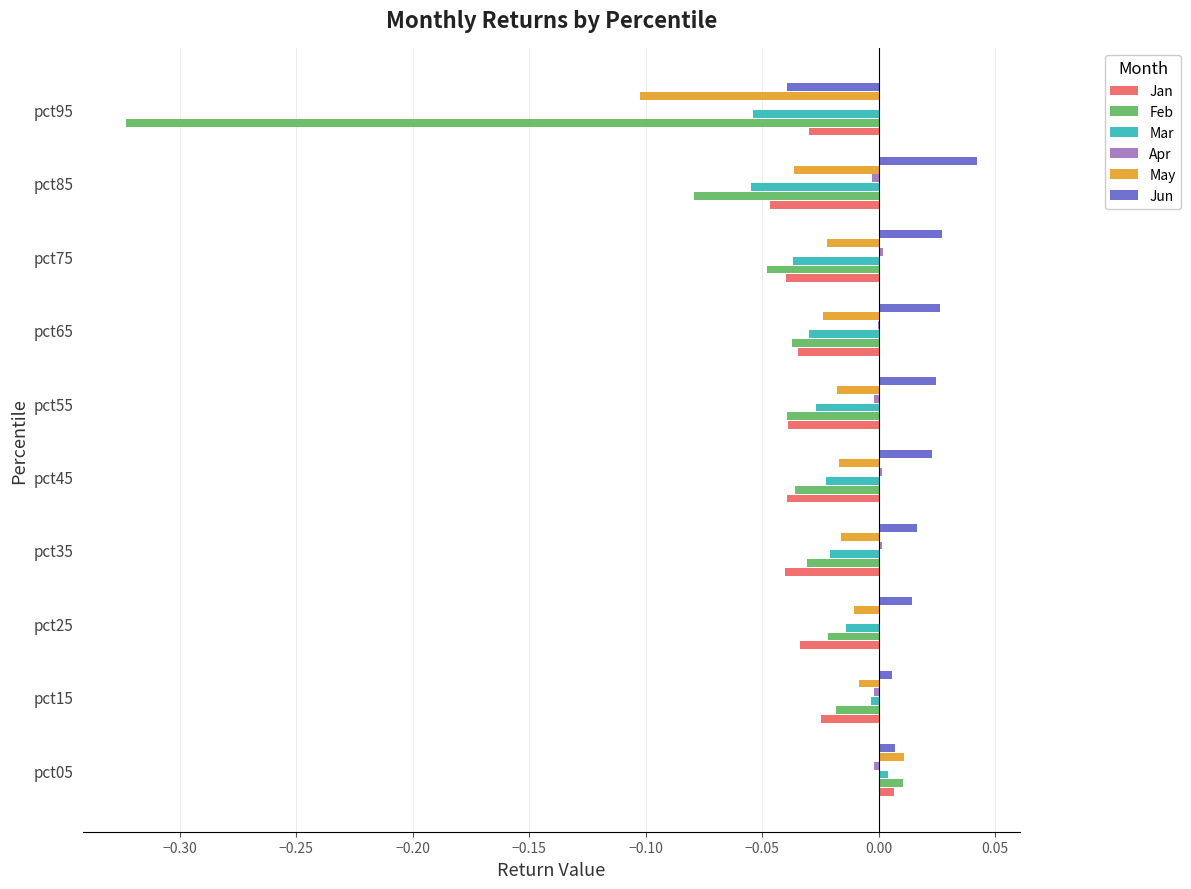

Between pct65 and pct95, which series saw the biggest shift?

Feb